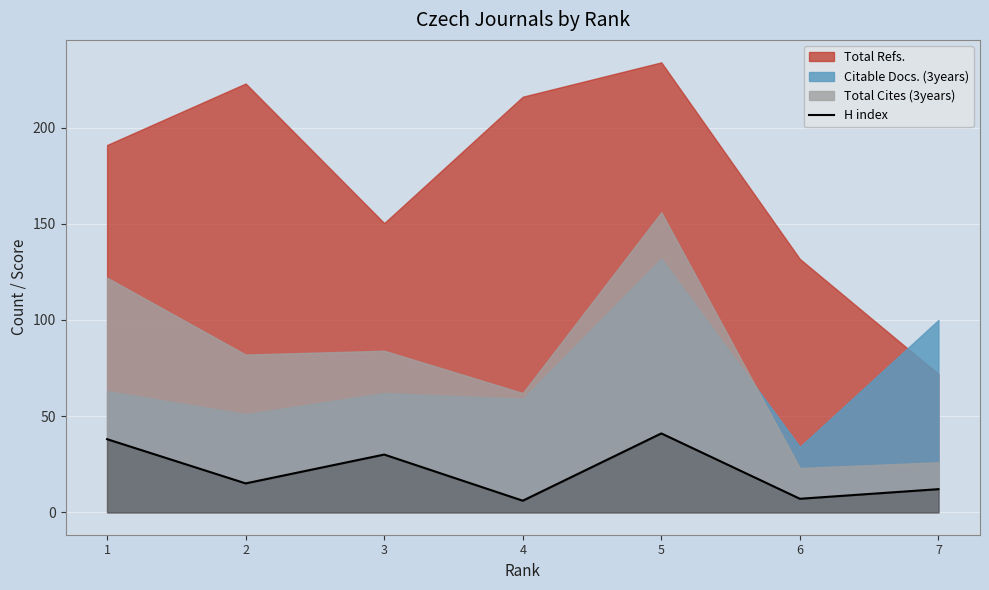

How many lines are shown in the chart?

1